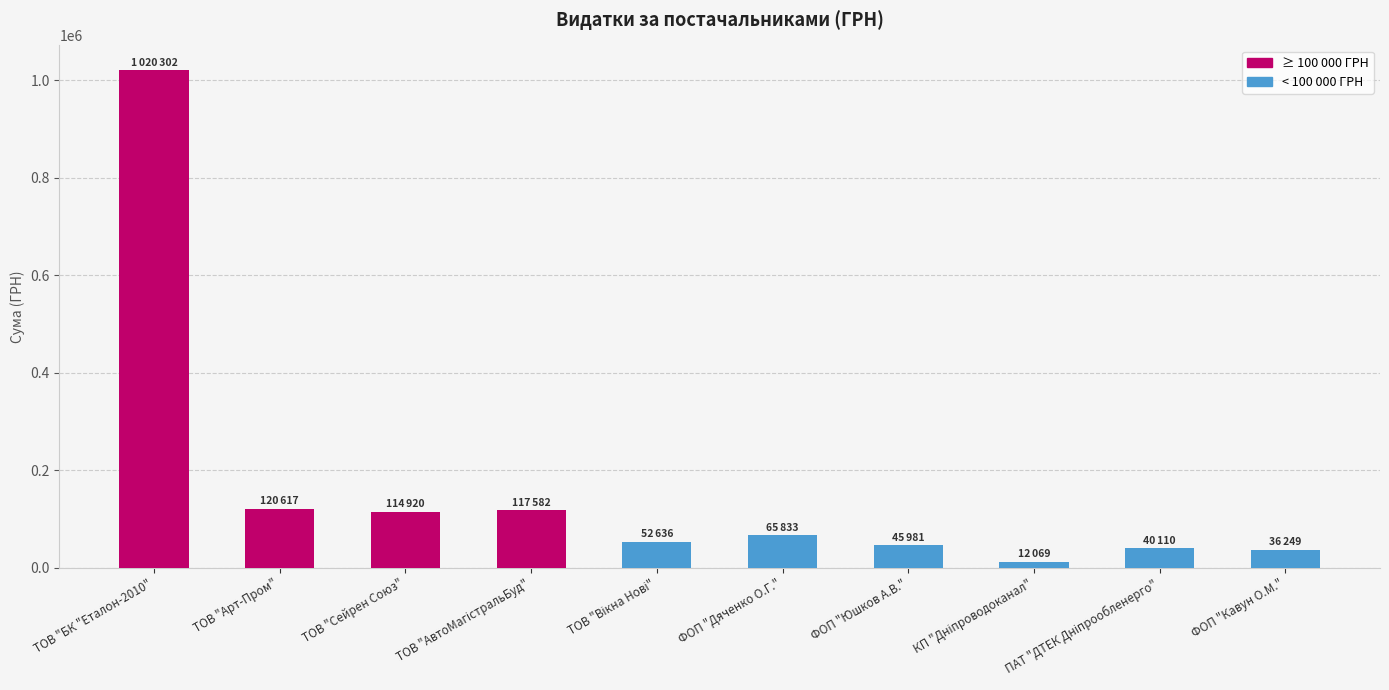

What is the ratio of the value at ФОП "Юшков А.В." to the value at ТОВ "Сейрен Союз"?

0.4